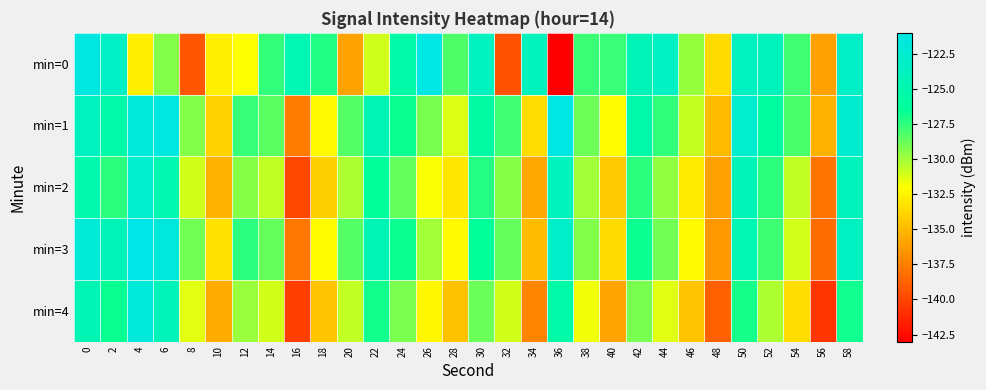

What is the total value across all series at 28?

-659.2